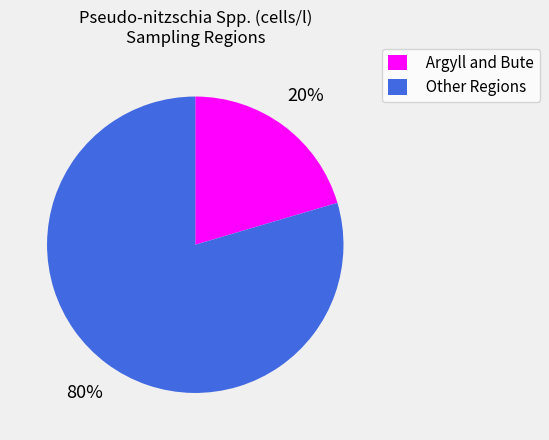

Which slice is the largest?

Other Regions